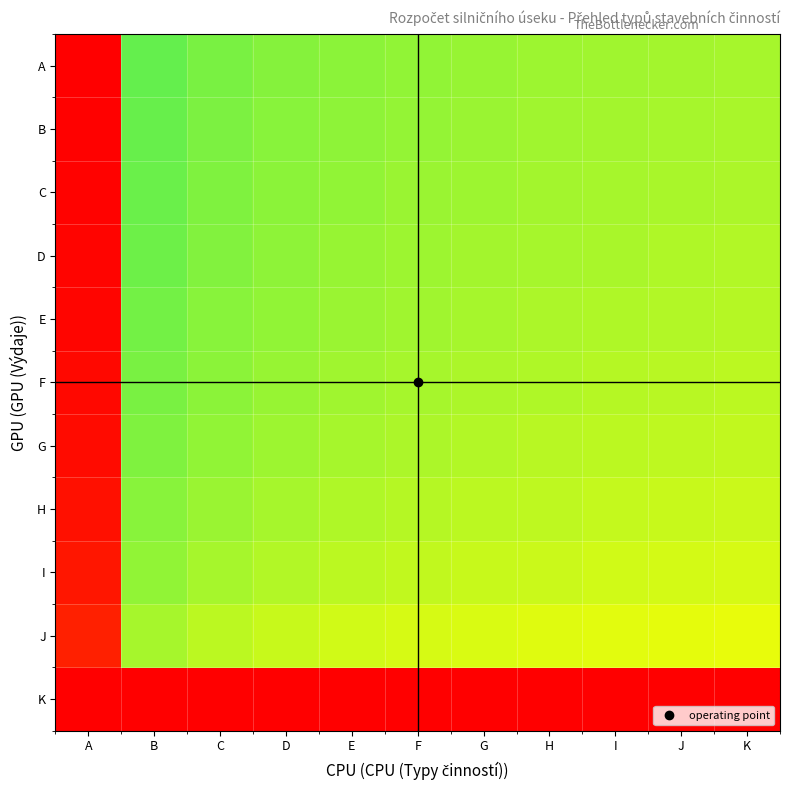

What is the spread (max minus min) of values at F?

0.4